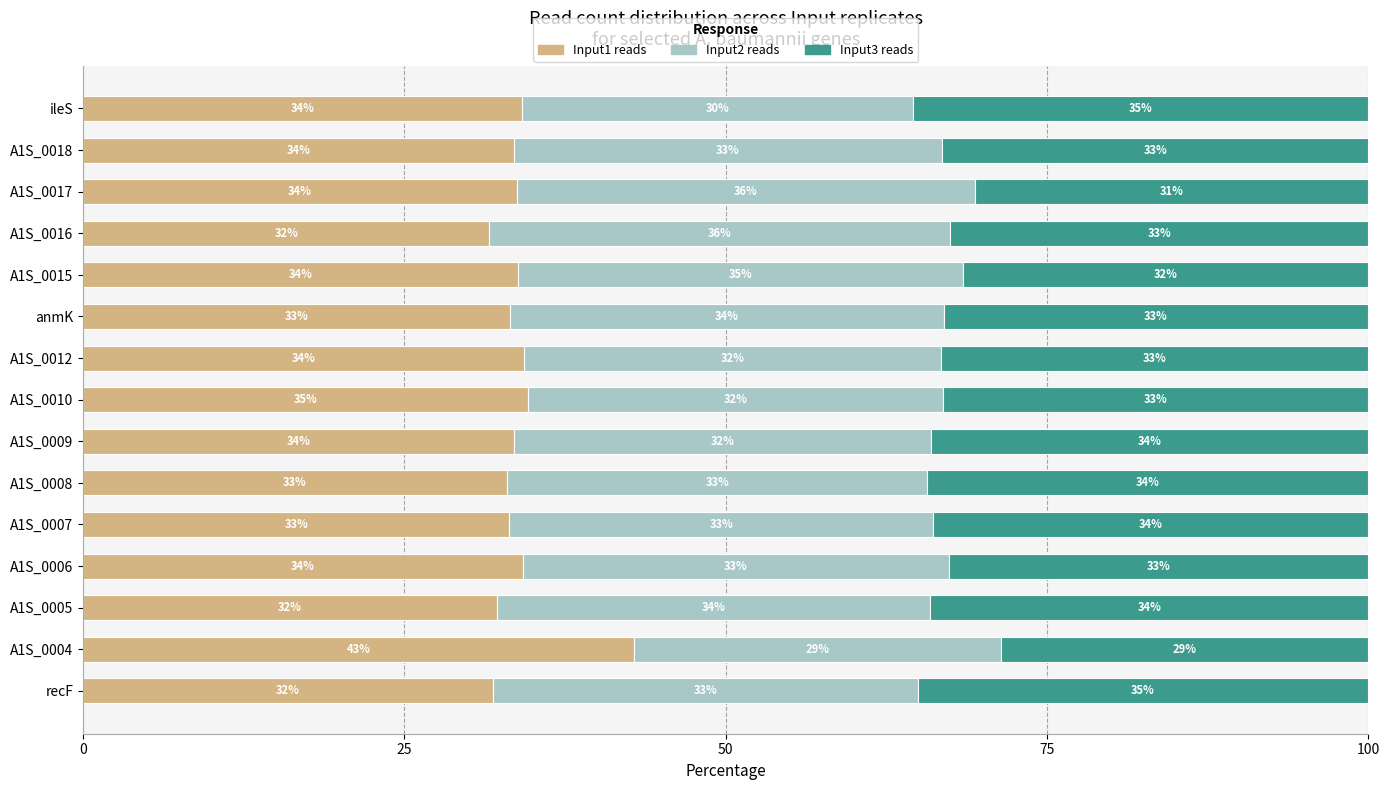

What is the highest value of the Input1 reads series?

42.9